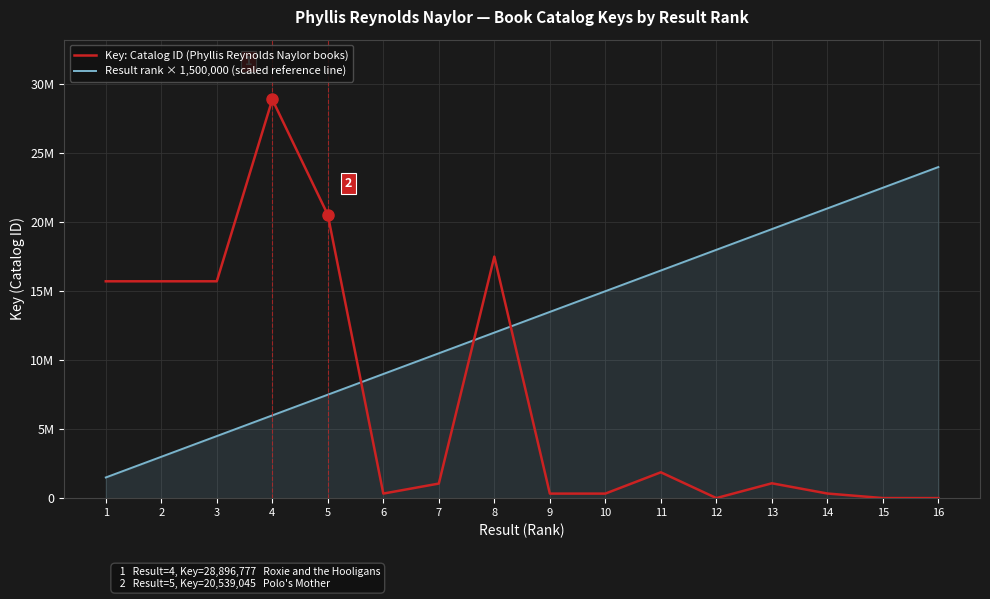

What is the average value of the Key: Catalog ID (Phyllis Reynolds Naylor books) series?

7466098